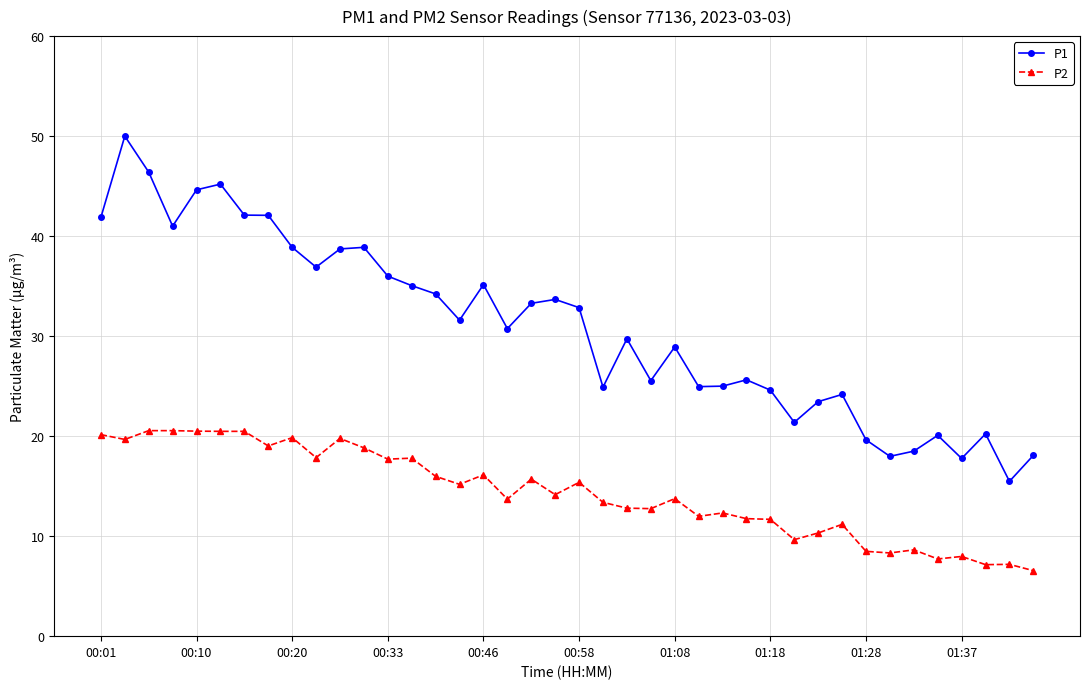

List the series in order of their peak value, lowest first.

P2, P1